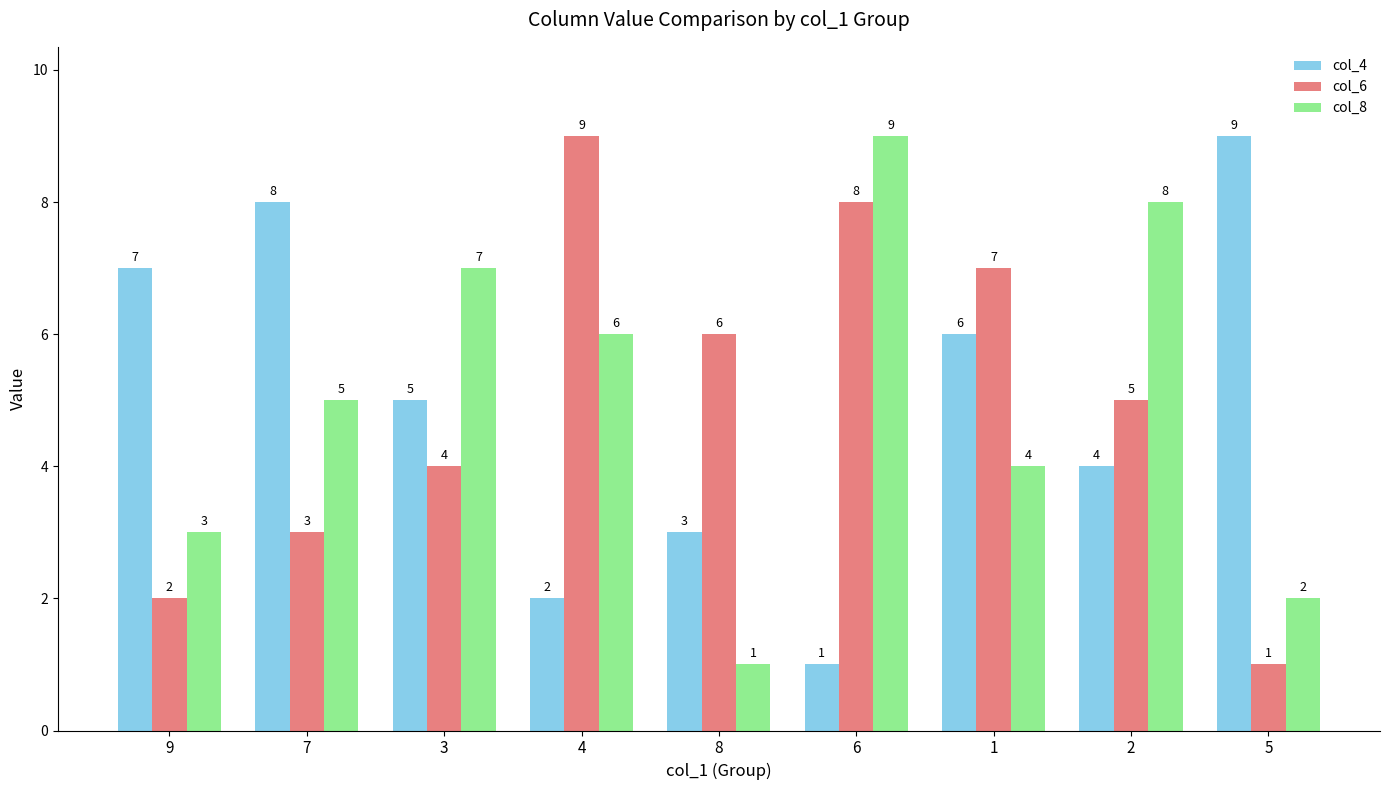

Between 8 and 6, which series saw the biggest shift?

col_8